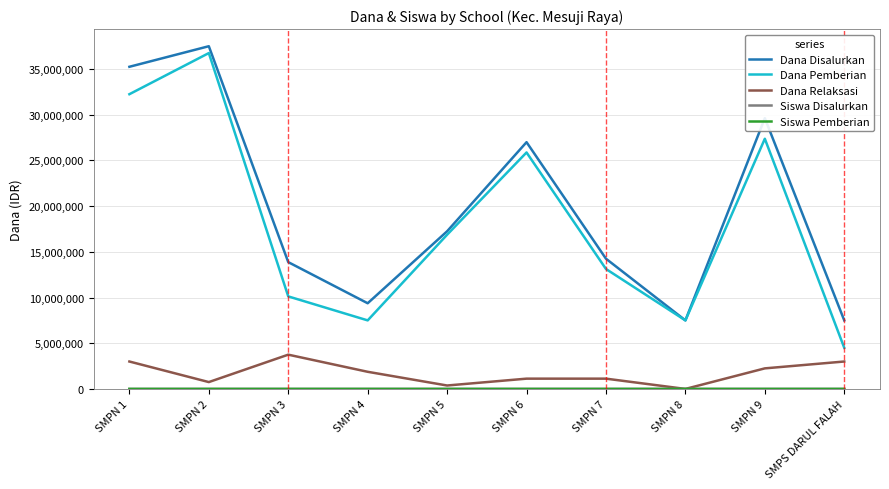

How many lines are shown in the chart?

5